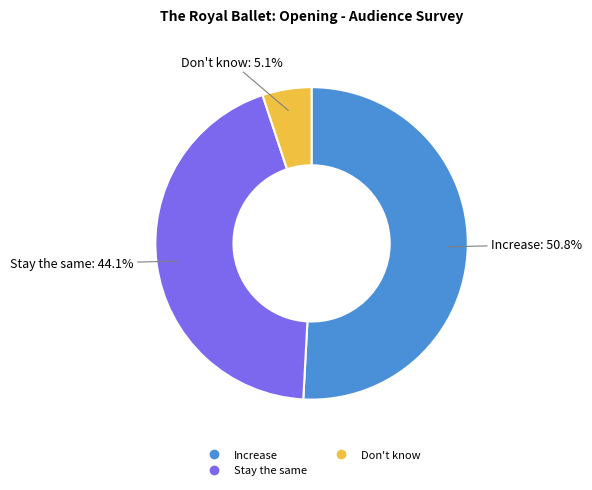

Is there a majority slice in this chart?

Yes